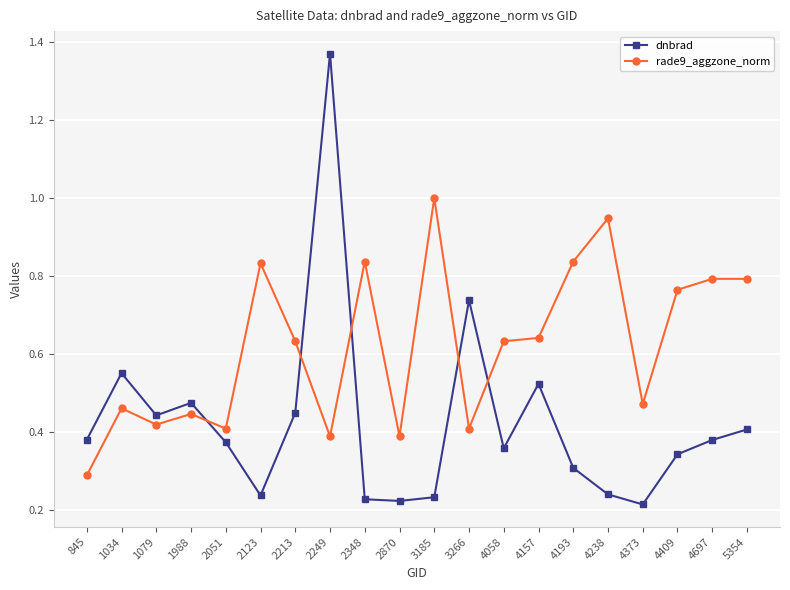

How many lines are shown in the chart?

2